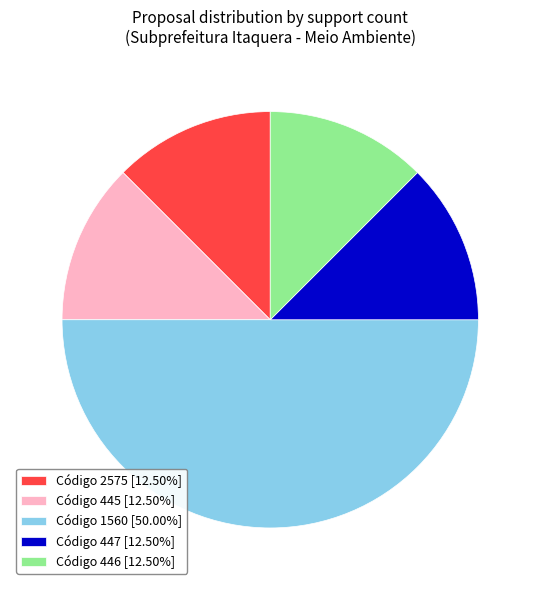

Is the sum of Código 445 [12.50%] and Código 446 [12.50%] greater than half?

No